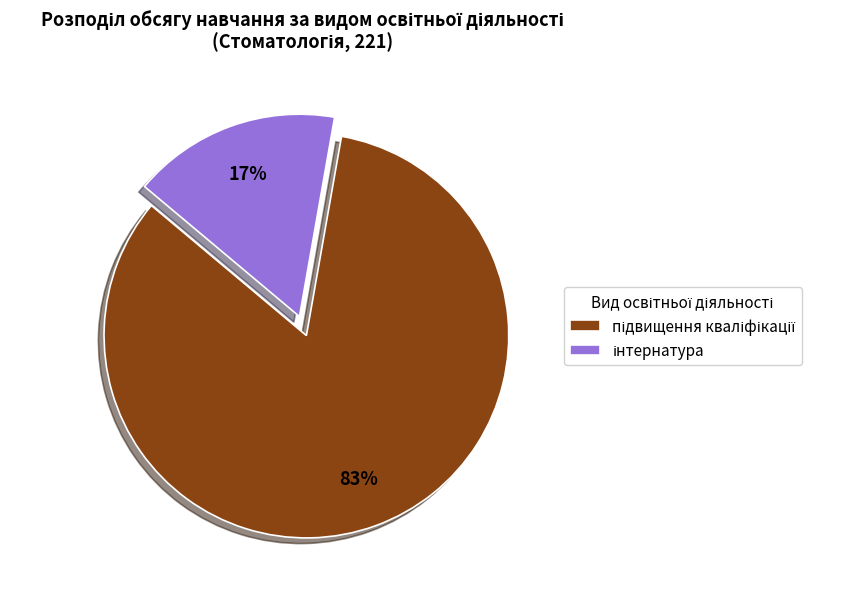

To the nearest percent, what is the average slice percentage?

50%